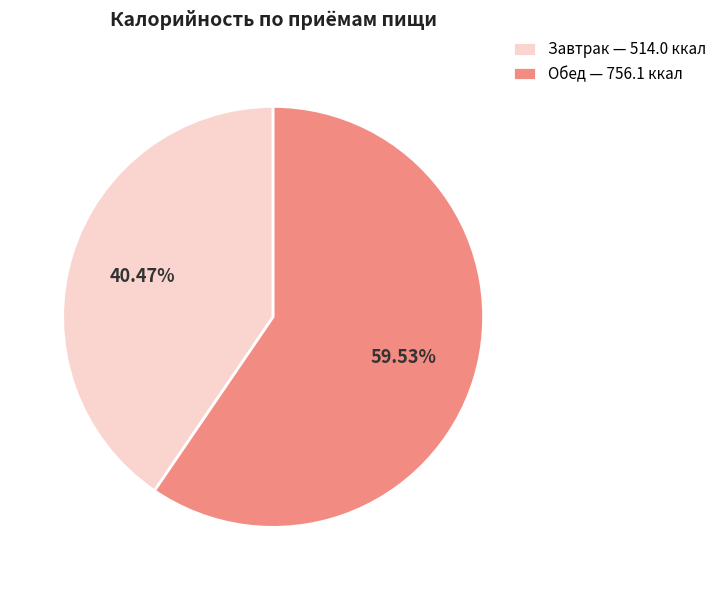

Rank the categories by value from highest to lowest.

Обед — 756.1 ккал, Завтрак — 514.0 ккал